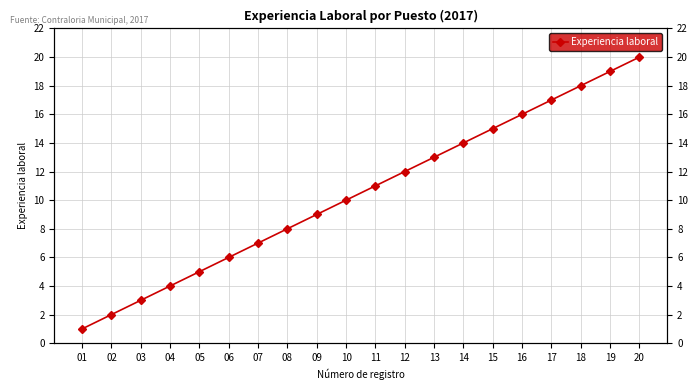

List the labels in order of value, smallest first.

01, 02, 03, 04, 05, 06, 07, 08, 09, 10, 11, 12, 13, 14, 15, 16, 17, 18, 19, 20